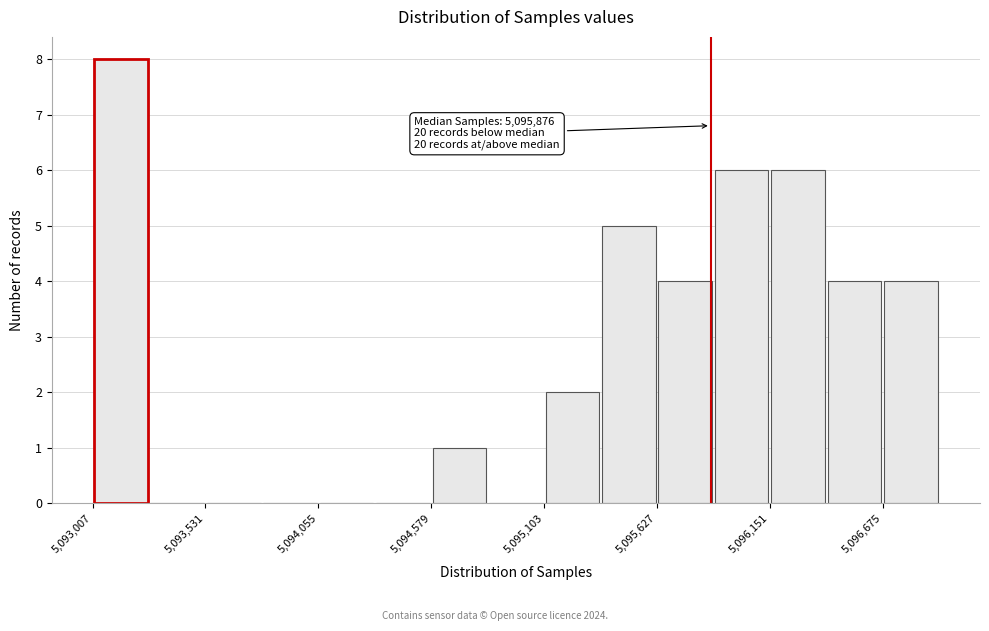

Read against the x-axis, roughly where is the centre of the tallest bar?

5093100